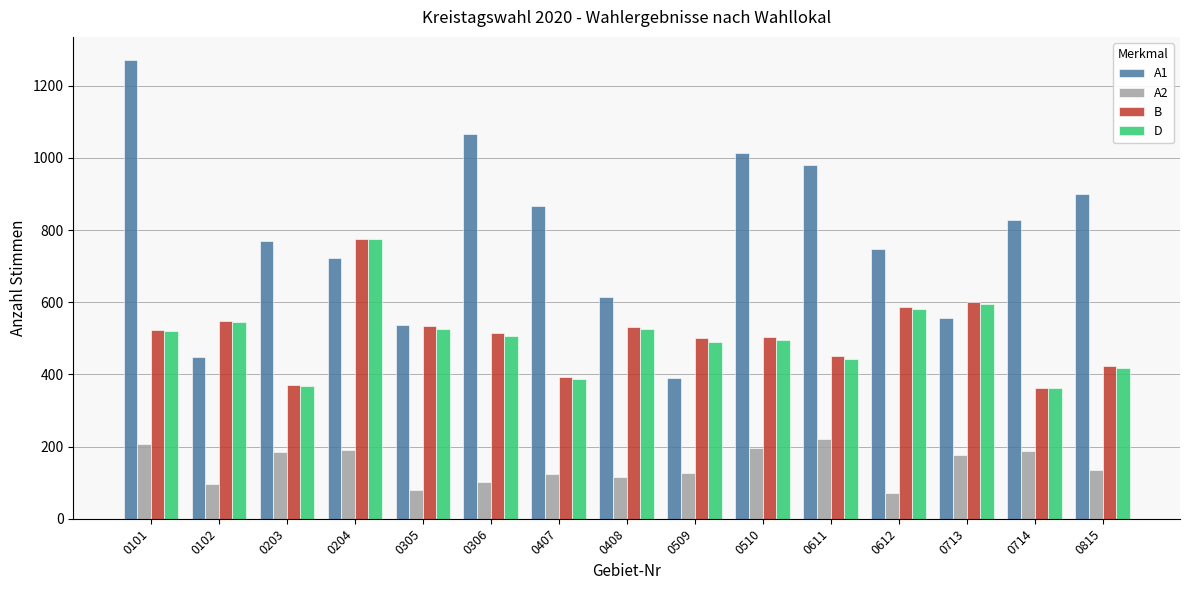

How many categories are shown in the chart?

15